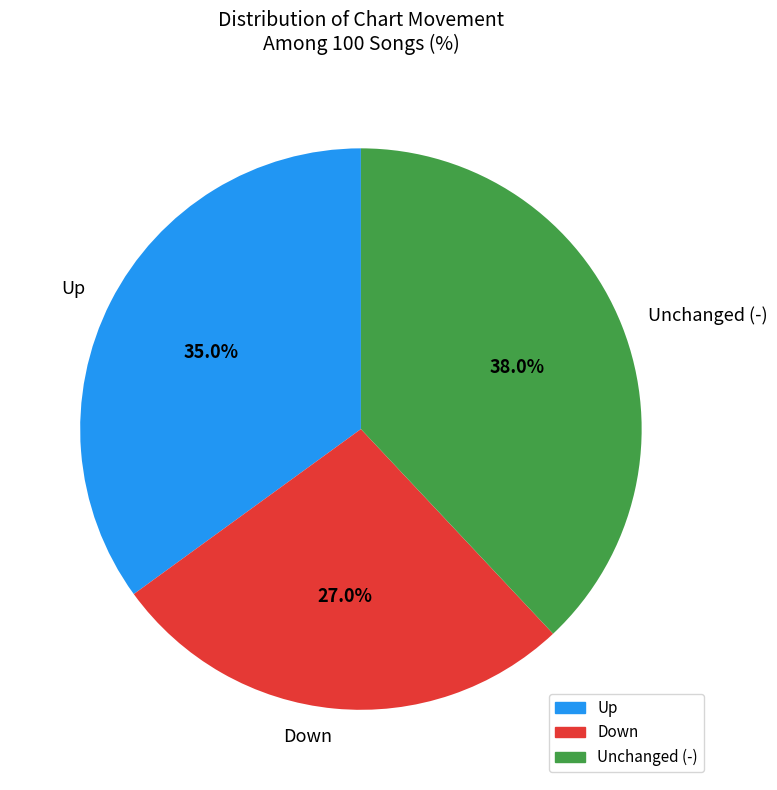

Is the sum of Up and Unchanged (-) greater than half?

Yes